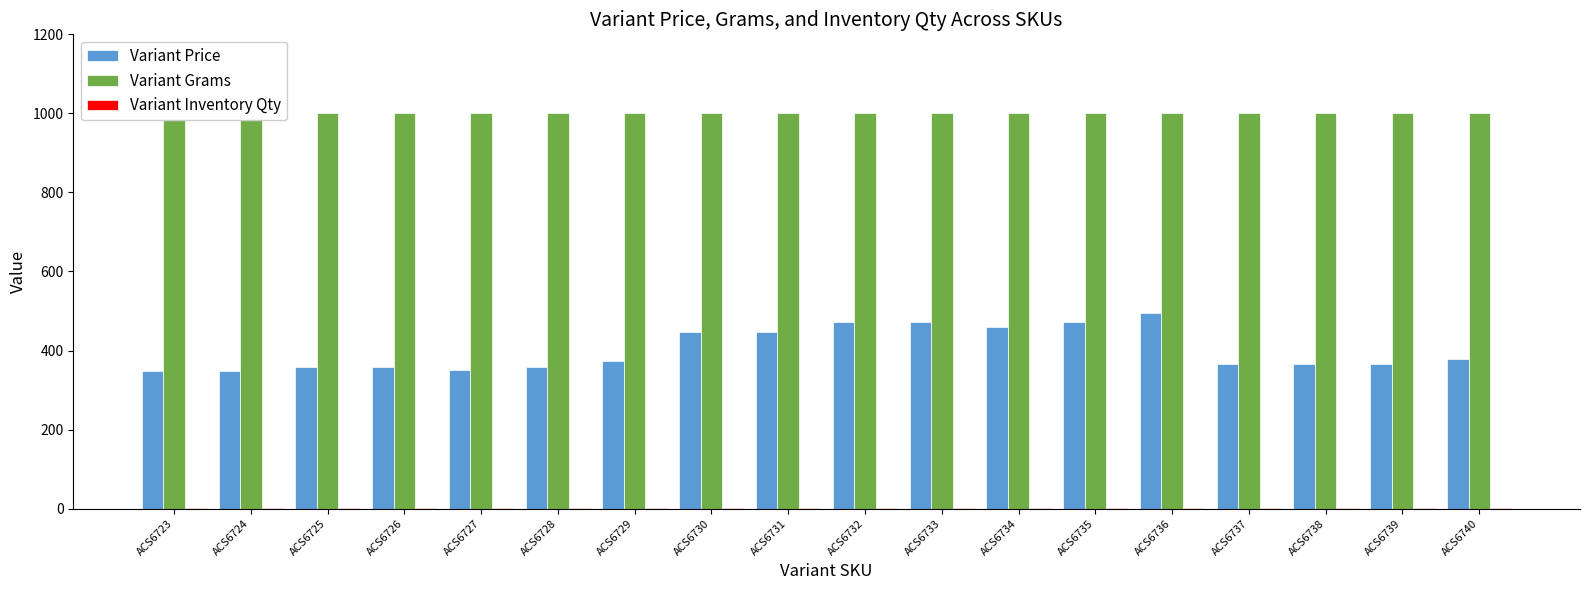

Which category has the lowest value across all series?

ACS6723